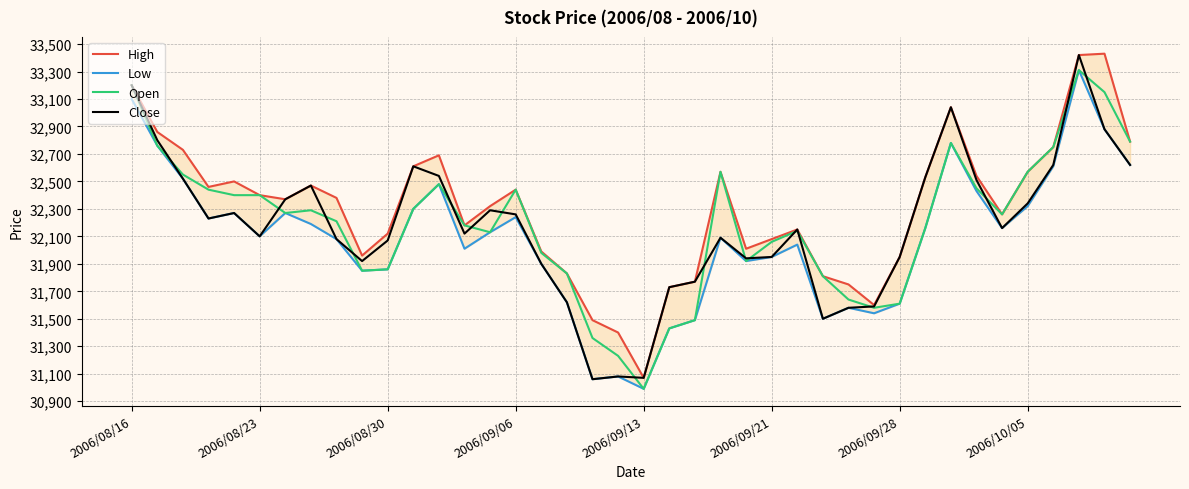

What is the difference between the maximum and minimum values in the Open series?

2320